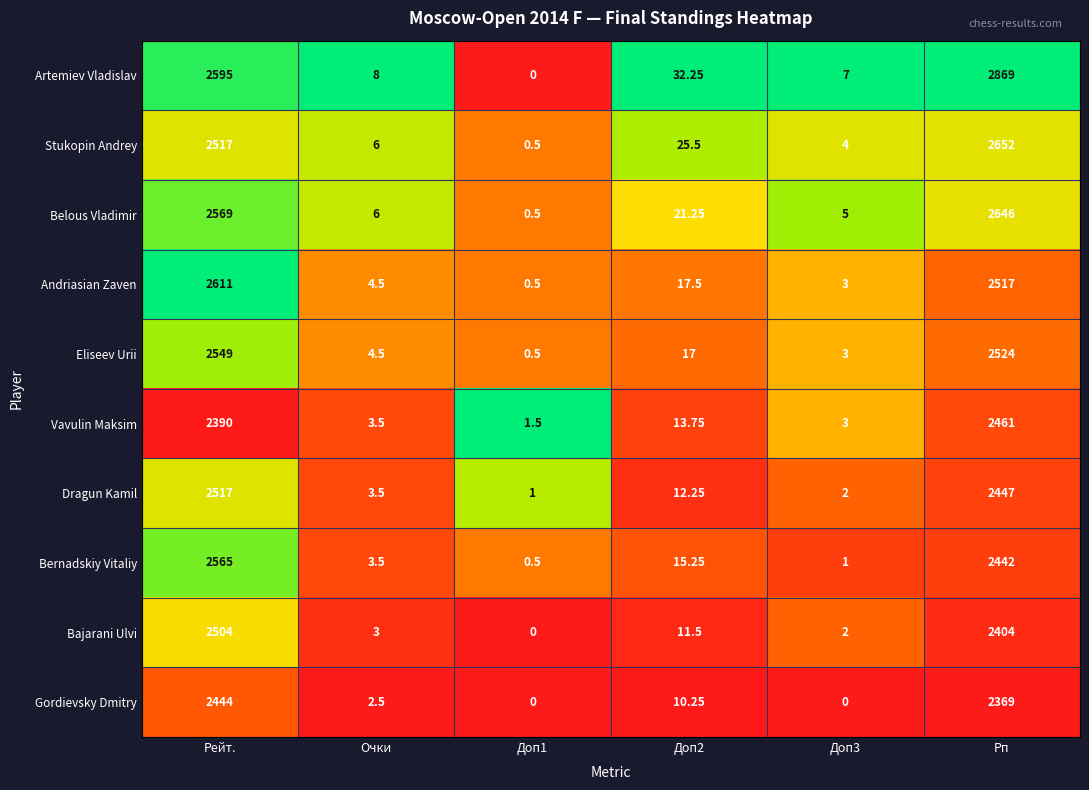

Which series has the widest spread of values?

Artemiev Vladislav